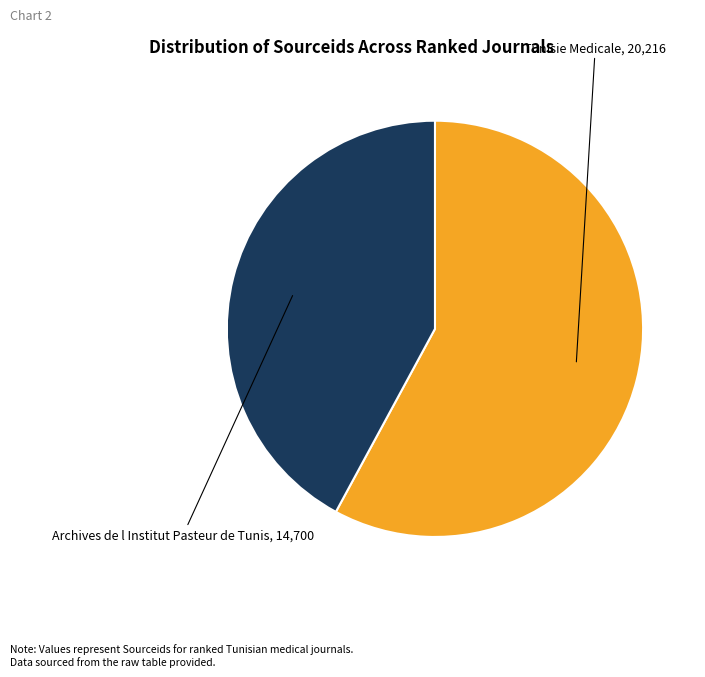

Which category has the biggest portion of the pie?

Tunisie Medicale